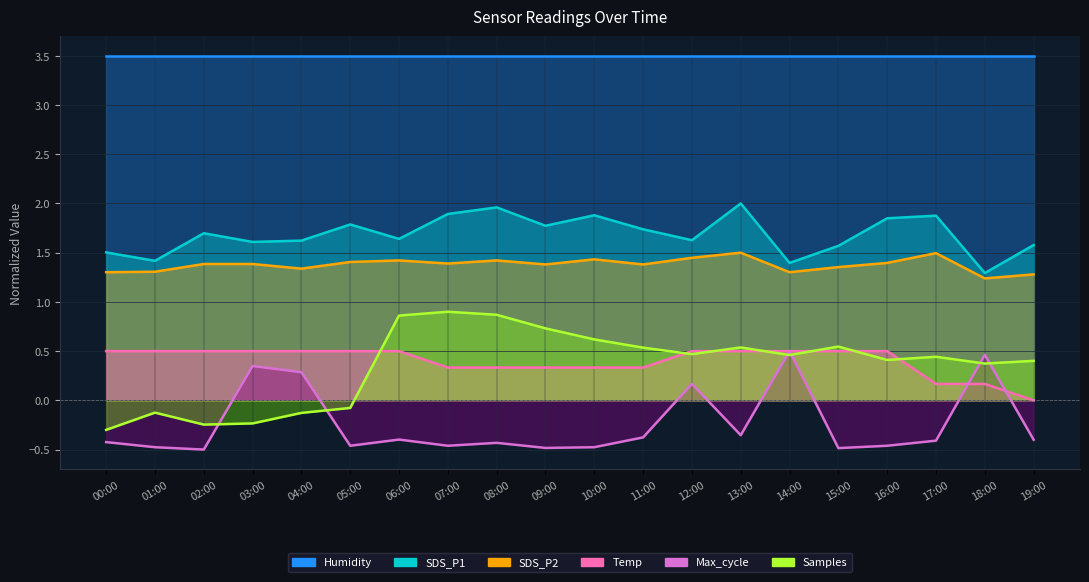

What is the value of the SDS_P2 point at the 4th from the left?

1.4